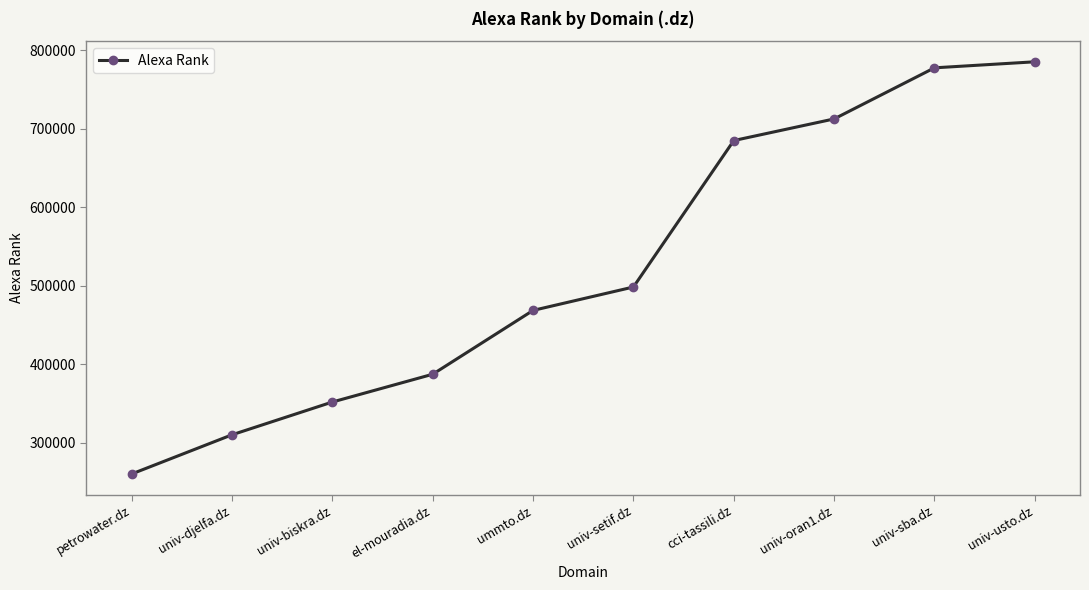

What is the label of the 8th point from the left?

univ-oran1.dz